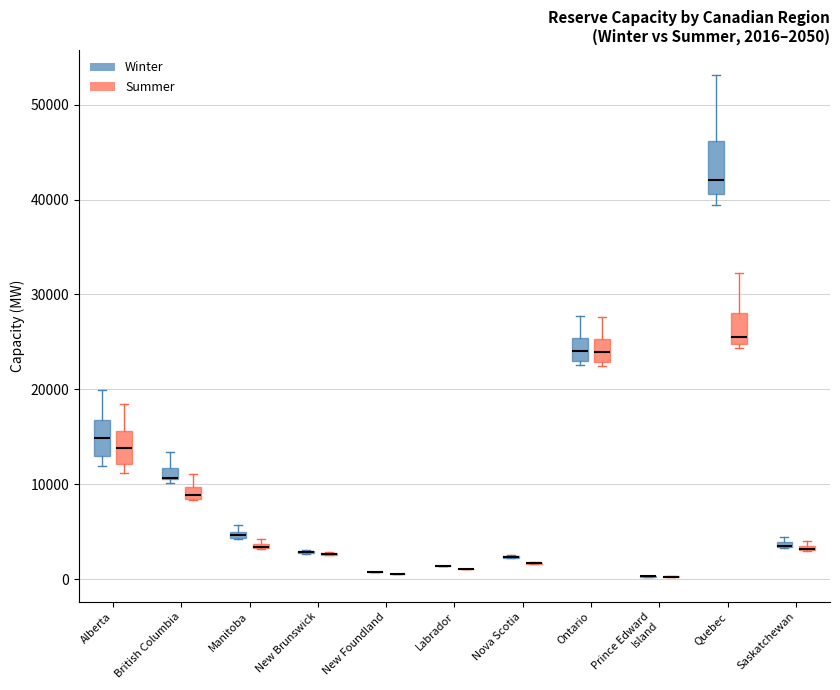

Comparing the boxes themselves (not the whiskers), which one is the tallest?

Quebec (Winter)